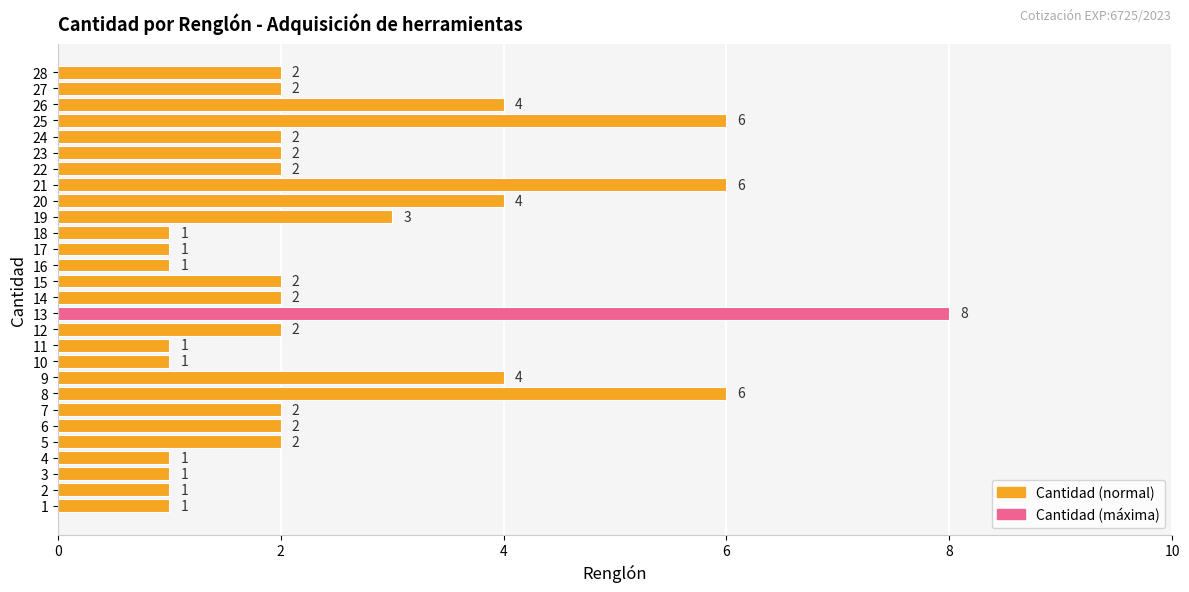

What is the sum of the values at 6 and 17?

3